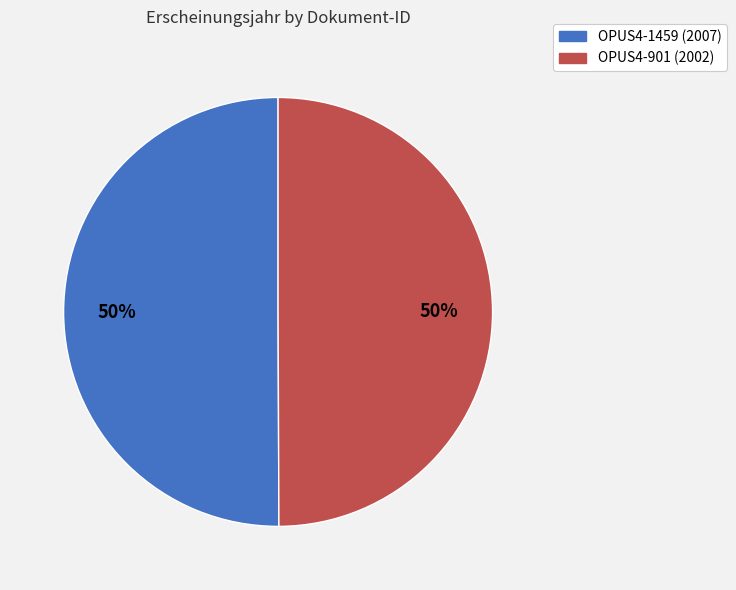

Do OPUS4-901 (2002) and OPUS4-1459 (2007) together represent more than half of the pie?

Yes